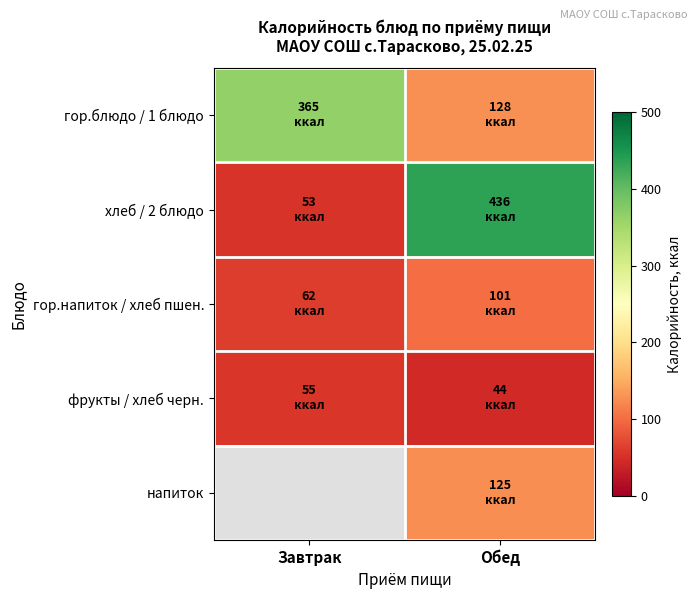

Rank the series at Обед from highest to lowest value.

хлеб / 2 блюдо, гор.блюдо / 1 блюдо, напиток, гор.напиток / хлеб пшен., фрукты / хлеб черн.